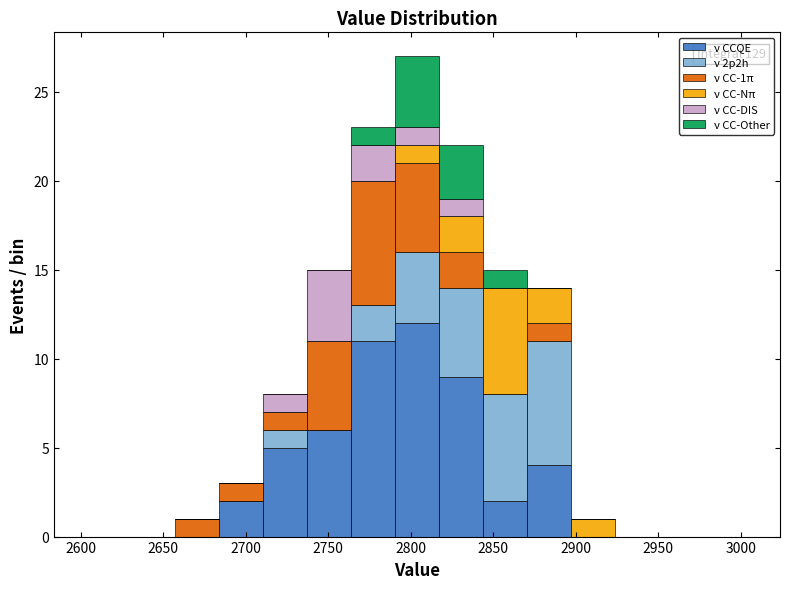

Which range on the x-axis has the tallest stacked bar (by total height)?

2790 to 2815